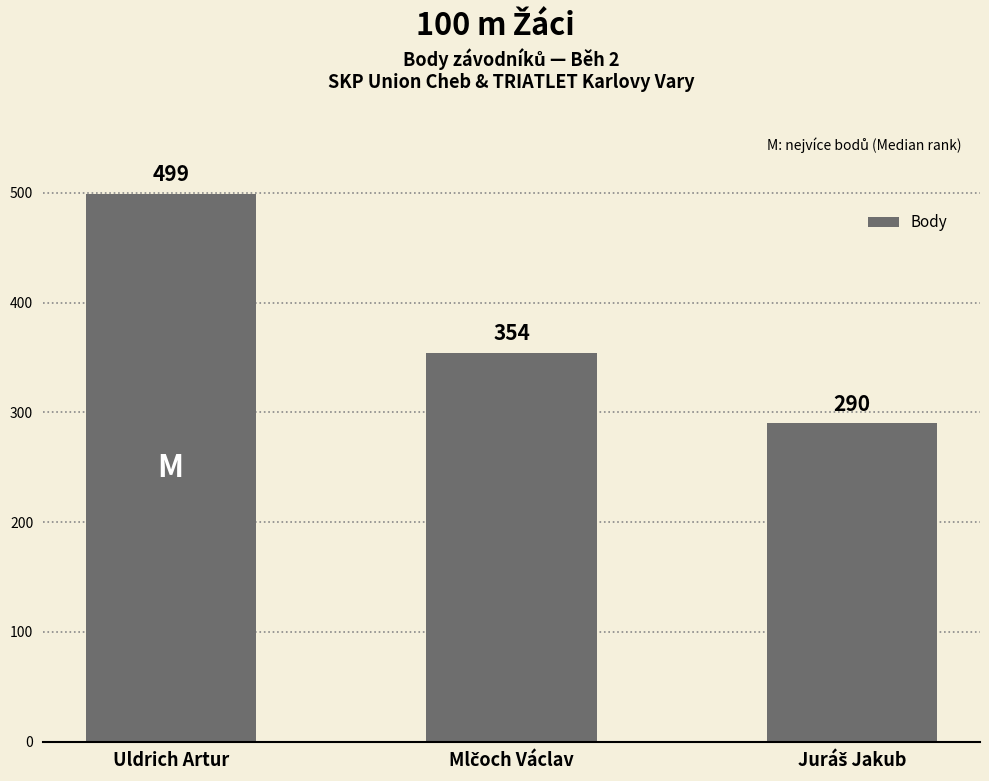

What is the label of the 3rd bar from the right?

Uldrich Artur